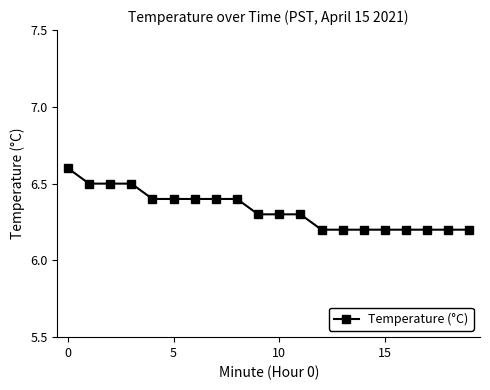

What is the maximum value shown in the chart?

6.6